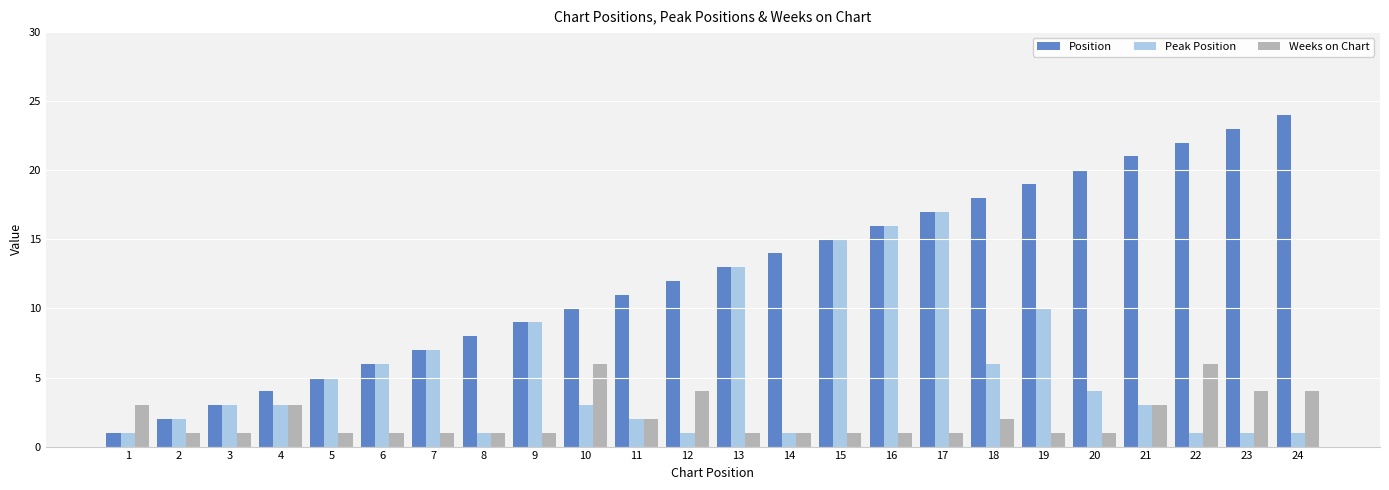

Which series has the largest total across all categories?

Position